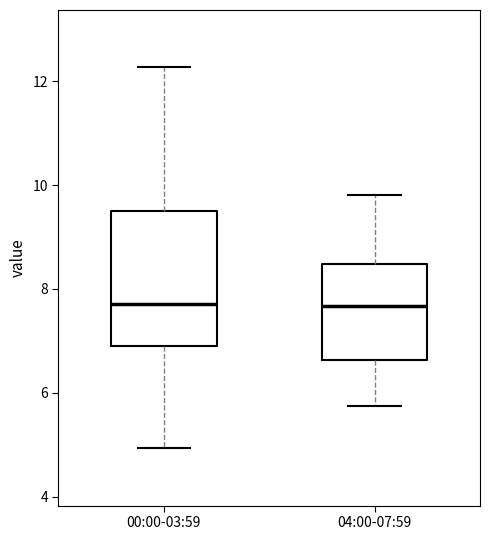

Which box is the tallest, from its lower edge to its upper edge?

00:00-03:59